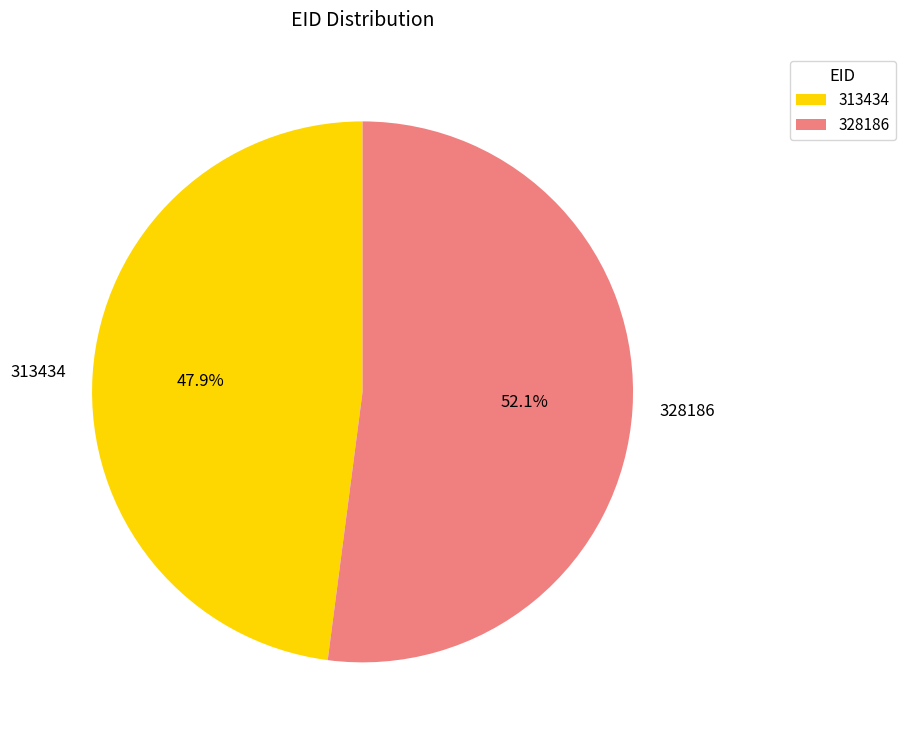

Rank the categories by value from lowest to highest.

313434, 328186